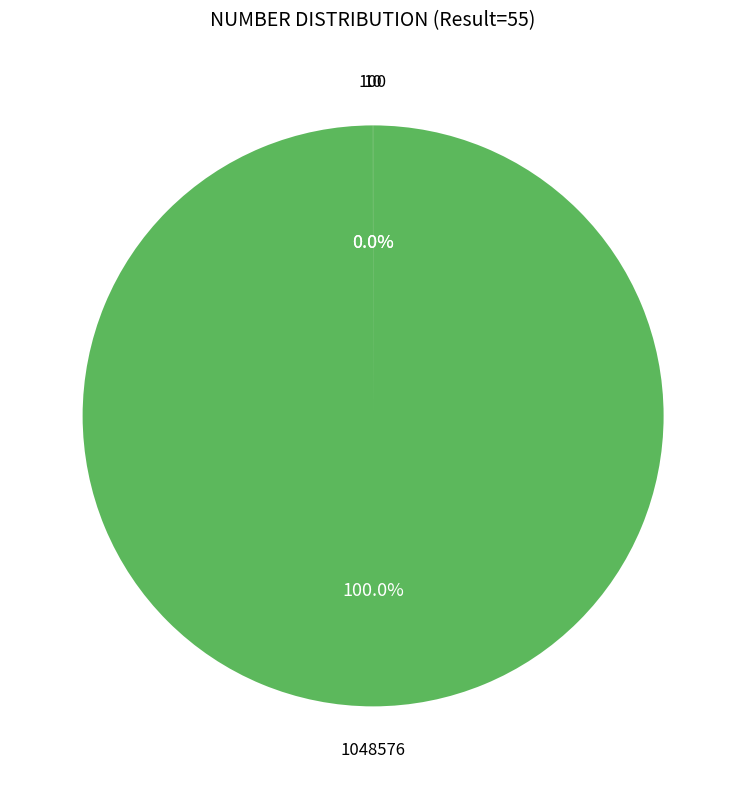

Is there a majority slice in this chart?

Yes